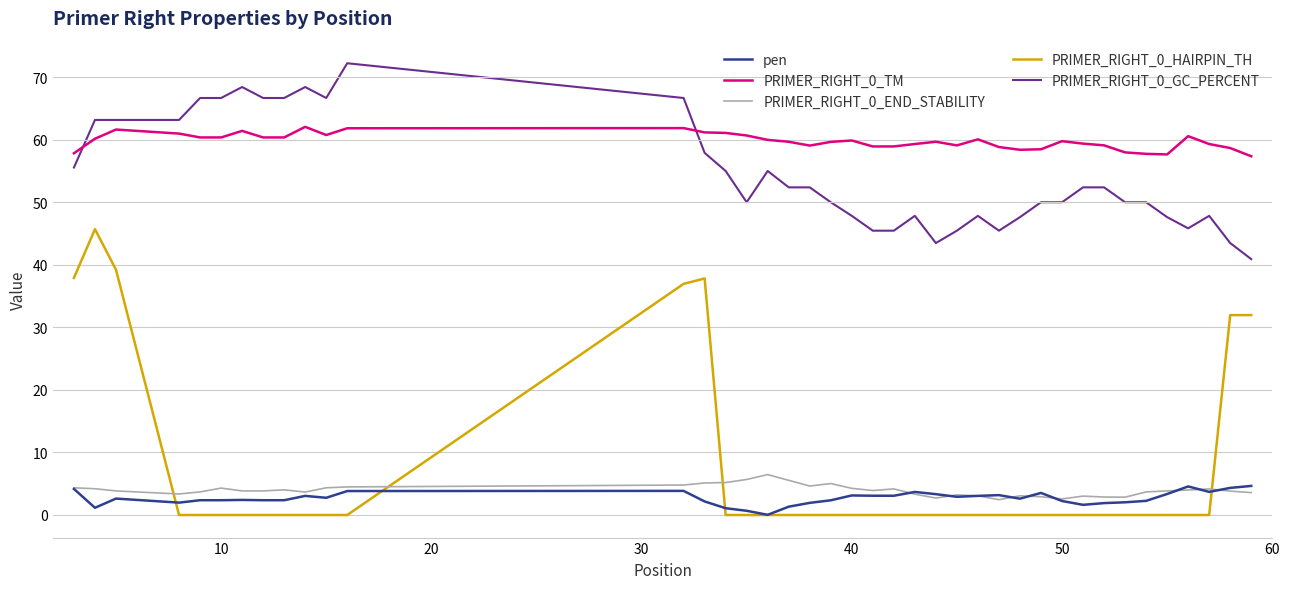

Does the chart display data point markers on the line(s)?

No